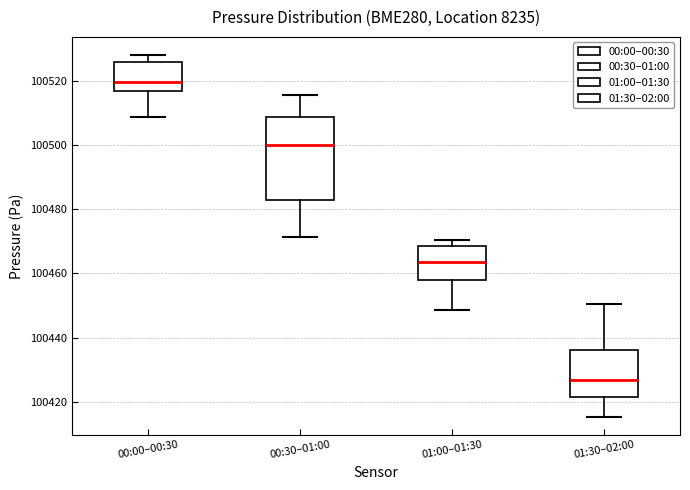

Reading left to right, read every box against the y-axis: the position of its median line, the range the box covers, and the ends of its whiskers. The values are not printed on the chart, so give them approximately, as read against the axis.

00:00–00:30: median 100520, box 100516 to 100526, whiskers 100508 to 100528
00:30–01:00: median 100500, box 100482 to 100508, whiskers 100472 to 100516
01:00–01:30: median 100464, box 100458 to 100468, whiskers 100448 to 100470
01:30–02:00: median 100426, box 100422 to 100436, whiskers 100416 to 100450